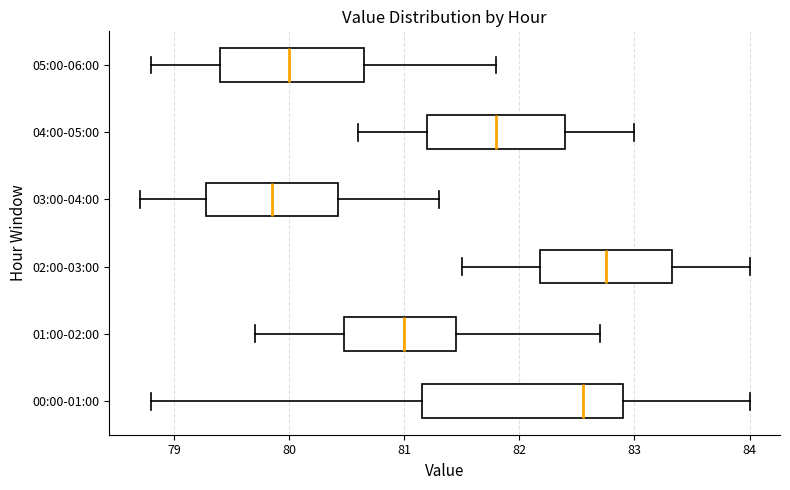

Which box's median line is the furthest to the right?

02:00-03:00